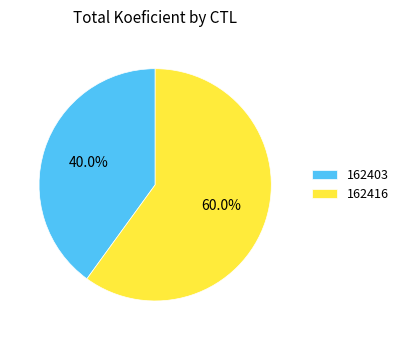

How many segments does this pie chart have?

2